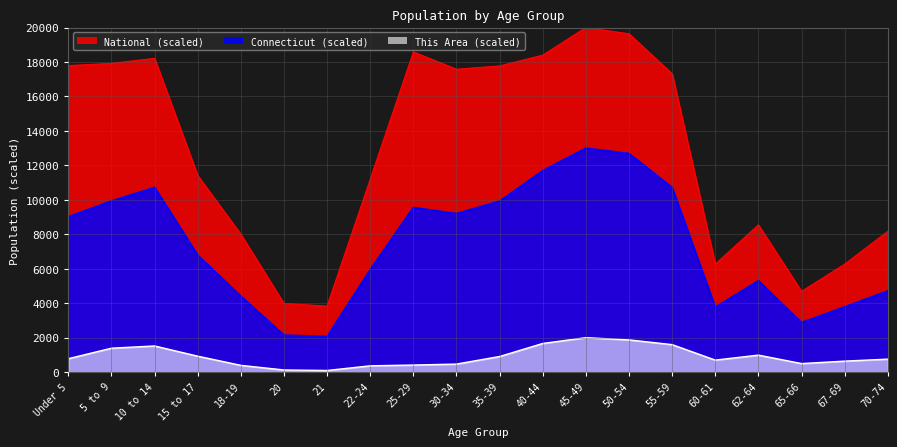

At which category is the sum across all series the highest?

45-49